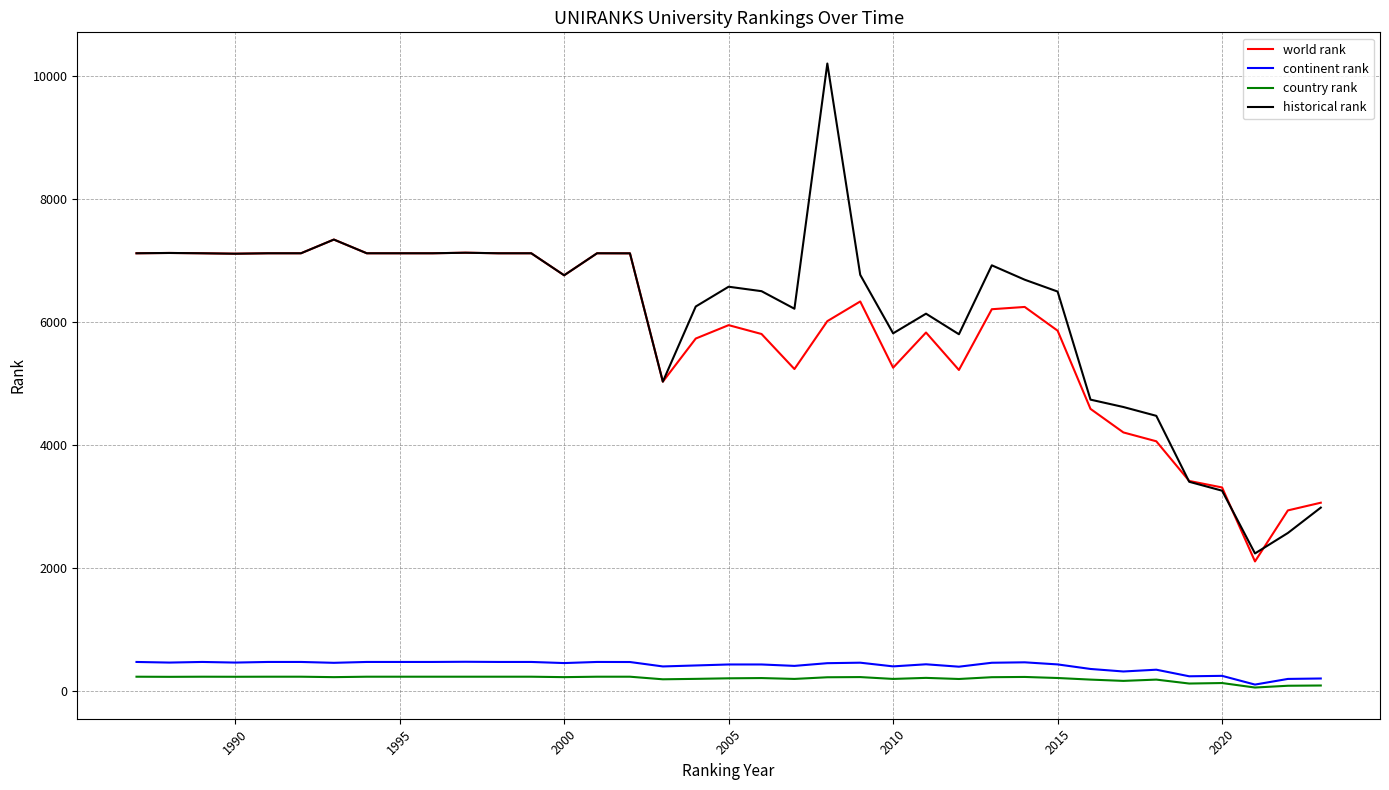

Which series has the largest range (max minus min)?

historical rank